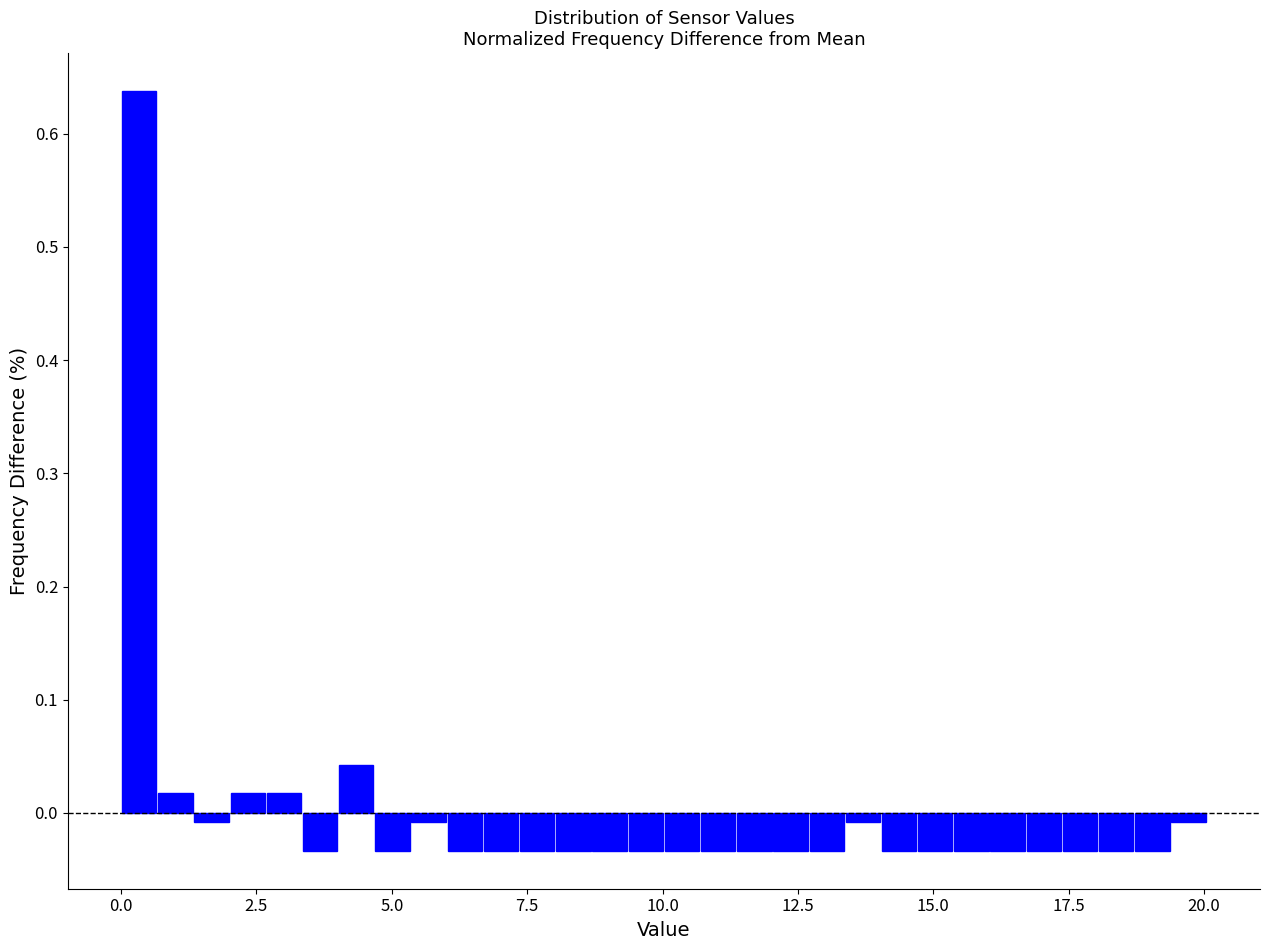

Read against the x-axis, roughly where is the centre of the tallest bar?

0.5